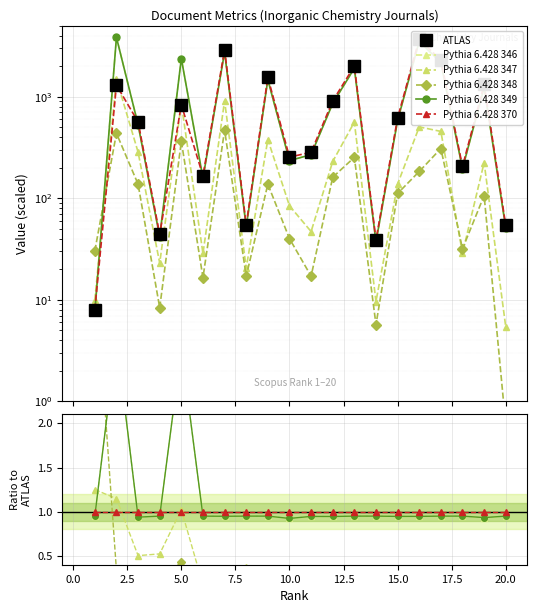

True or false: Pythia 6.428 370 and ATLAS intersect in this chart.

False